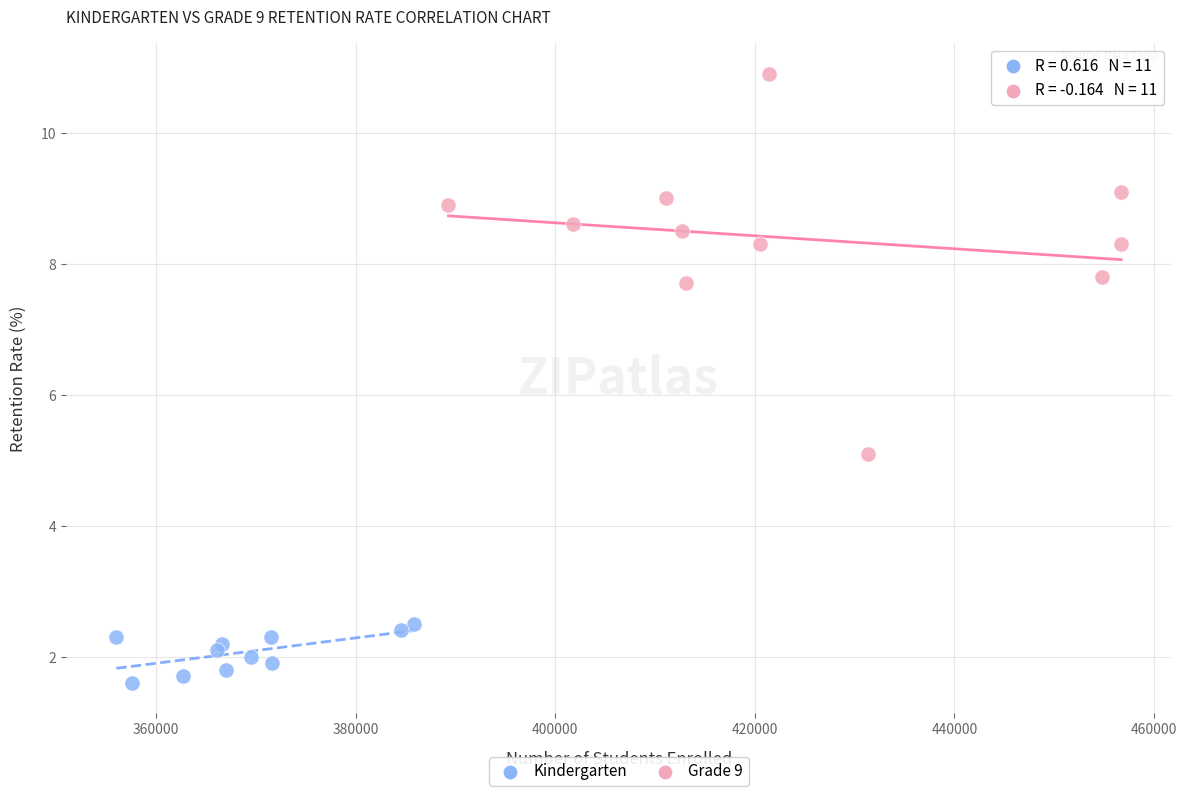

What are all the series names shown in the legend?

Kindergarten, Grade 9